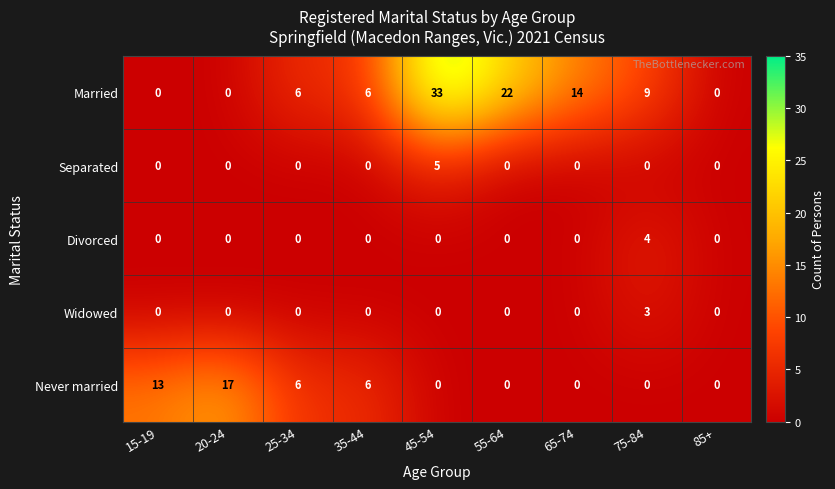

What is the total value across all series at 75-84?

16